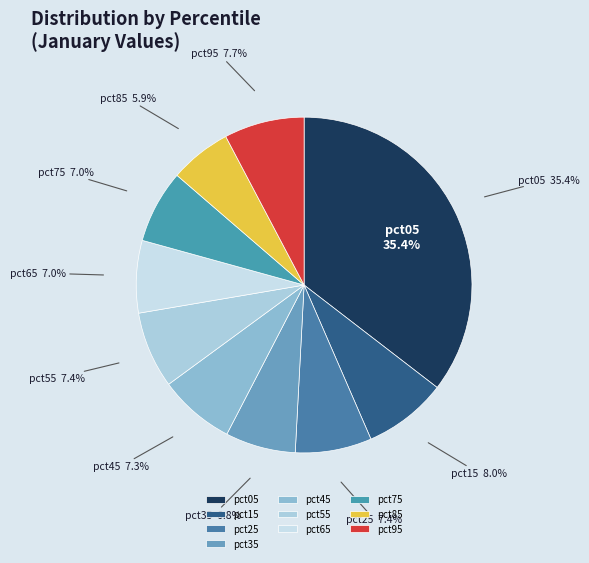

Do pct15 and pct85 together represent more than half of the pie?

No